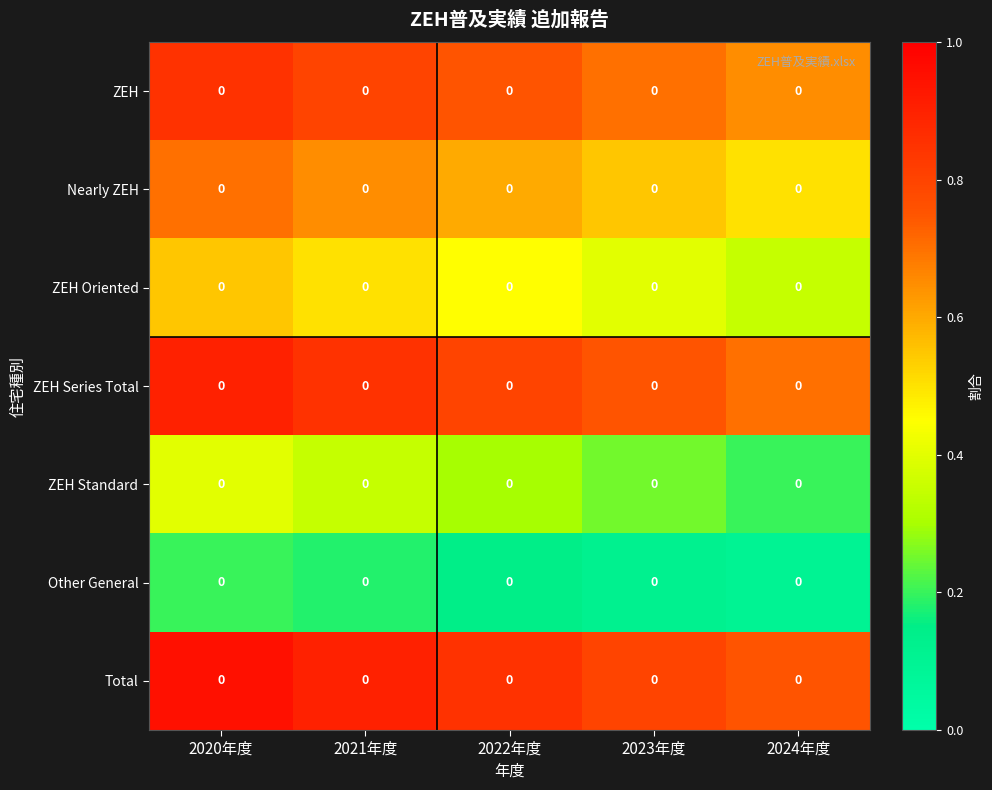

Reading left to right, extract all data points from this chart.

ZEH: 2020年度=0.0	2021年度=0.0	2022年度=0.0	2023年度=0.0	2024年度=0.0
Nearly ZEH: 2020年度=0.0	2021年度=0.0	2022年度=0.0	2023年度=0.0	2024年度=0.0
ZEH Oriented: 2020年度=0.0	2021年度=0.0	2022年度=0.0	2023年度=0.0	2024年度=0.0
ZEH Series Total: 2020年度=0.0	2021年度=0.0	2022年度=0.0	2023年度=0.0	2024年度=0.0
ZEH Standard: 2020年度=0.0	2021年度=0.0	2022年度=0.0	2023年度=0.0	2024年度=0.0
Other General: 2020年度=0.0	2021年度=0.0	2022年度=0.0	2023年度=0.0	2024年度=0.0
Total: 2020年度=0.0	2021年度=0.0	2022年度=0.0	2023年度=0.0	2024年度=0.0